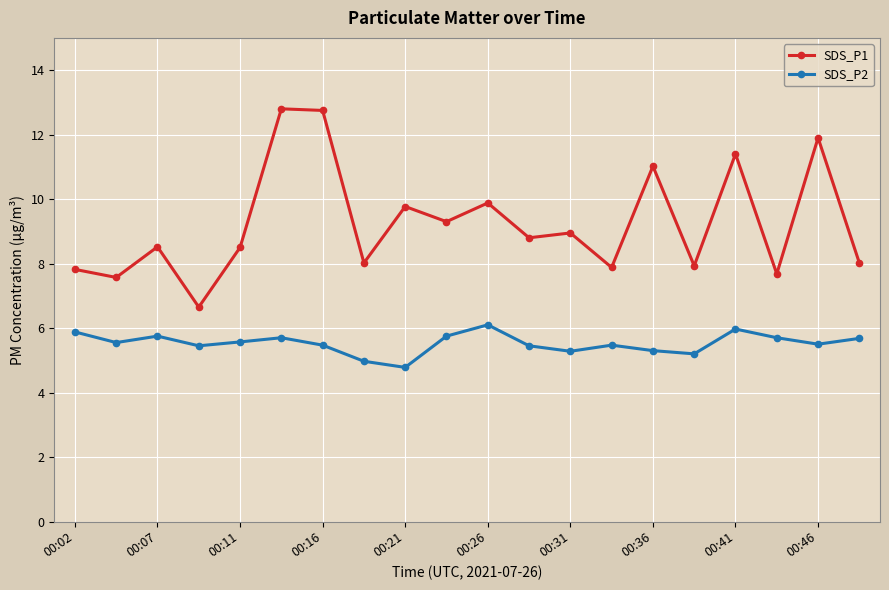

What is the maximum value for SDS_P1?

12.8